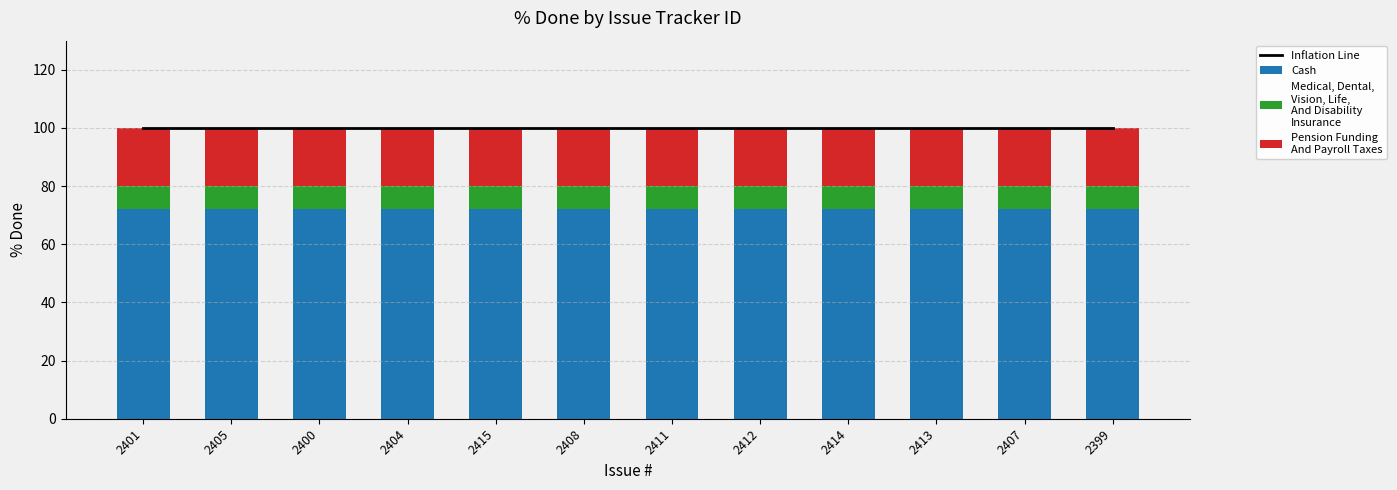

Reading left to right, what are all the values shown in this chart?

Inflation Line: 2401=100	2405=100	2400=100	2404=100	2415=100	2408=100	2411=100	2412=100	2414=100	2413=100	2407=100	2399=100
Cash: 2401=72	2405=72	2400=72	2404=72	2415=72	2408=72	2411=72	2412=72	2414=72	2413=72	2407=72	2399=72
Medical, Dental,
Vision, Life,
And Disability
Insurance: 2401=8	2405=8	2400=8	2404=8	2415=8	2408=8	2411=8	2412=8	2414=8	2413=8	2407=8	2399=8
Pension Funding
And Payroll Taxes: 2401=20	2405=20	2400=20	2404=20	2415=20	2408=20	2411=20	2412=20	2414=20	2413=20	2407=20	2399=20